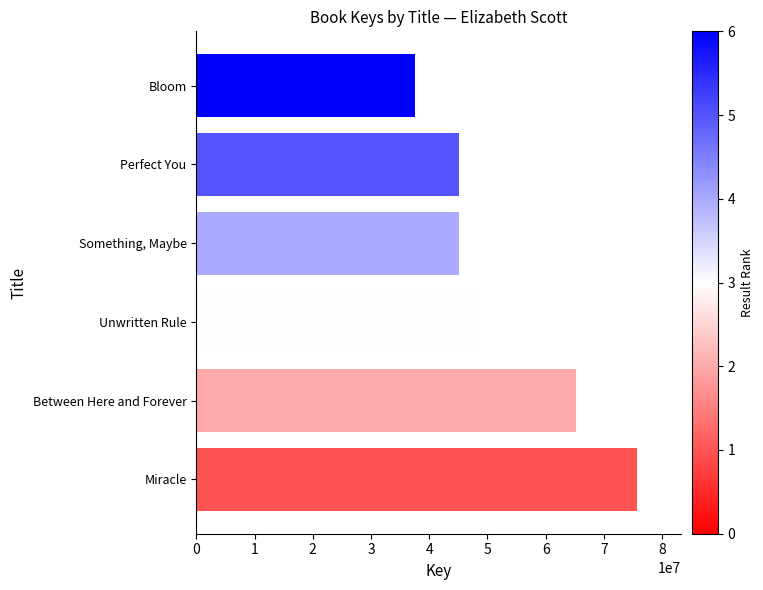

What is the ratio of the value at Between Here and Forever to the value at Miracle?

0.9